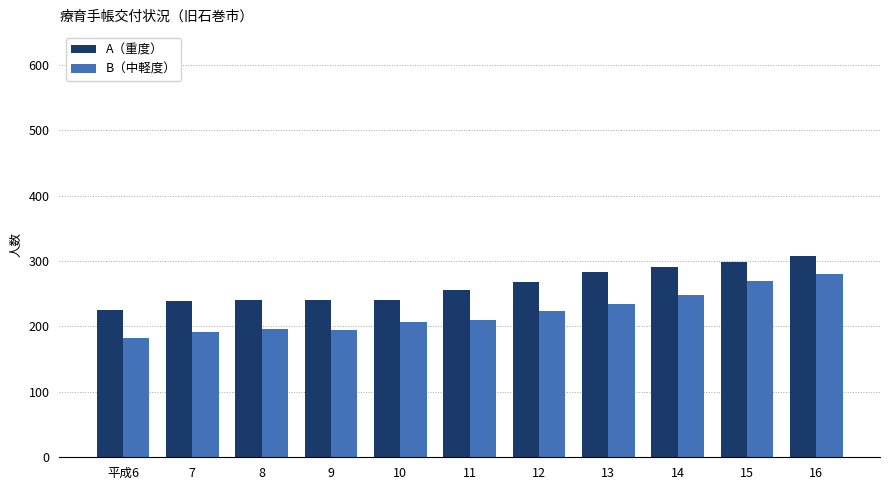

The B（中軽度） series shows 97 at 11. True or false?

False